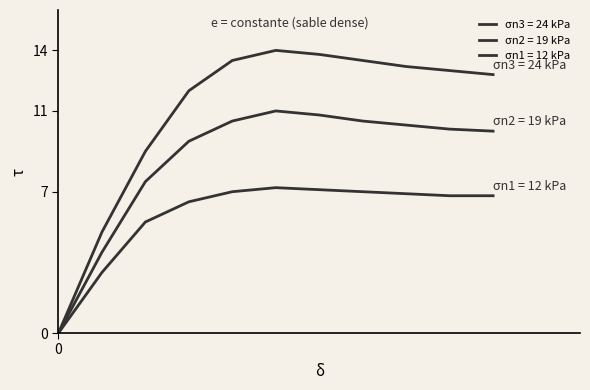

Does the chart display data point markers on the line(s)?

No